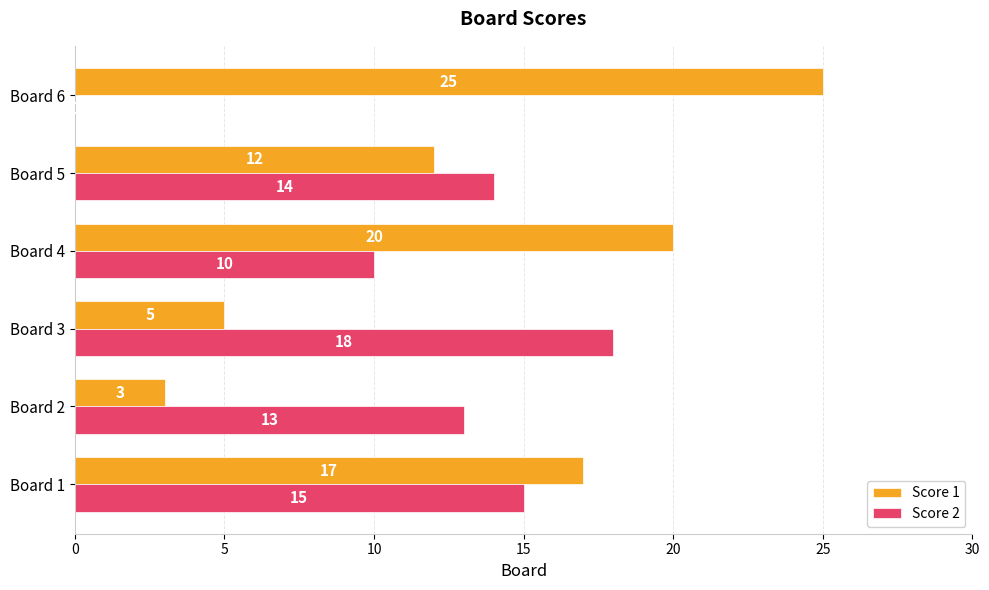

What are all the series names shown in the legend?

Score 1, Score 2